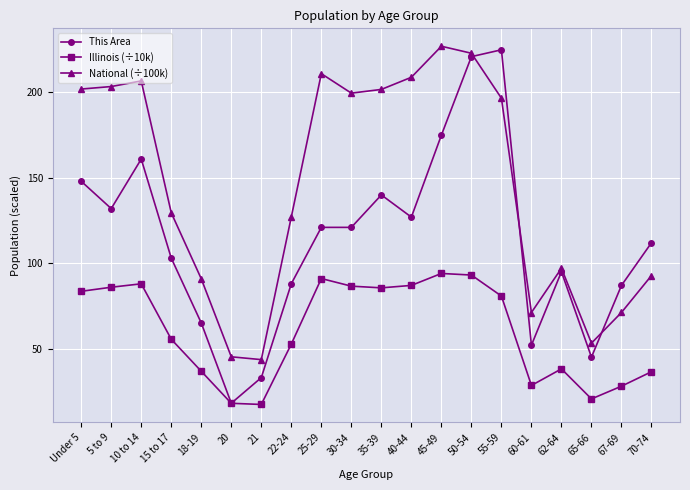

What is the sum of the This Area values at 60-61 and 40-44?

179.0